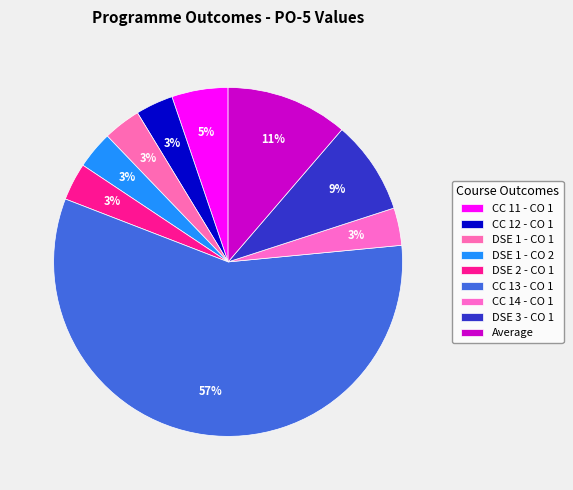

To the nearest percent, what is the difference between the largest and smallest slice percentages?

54%